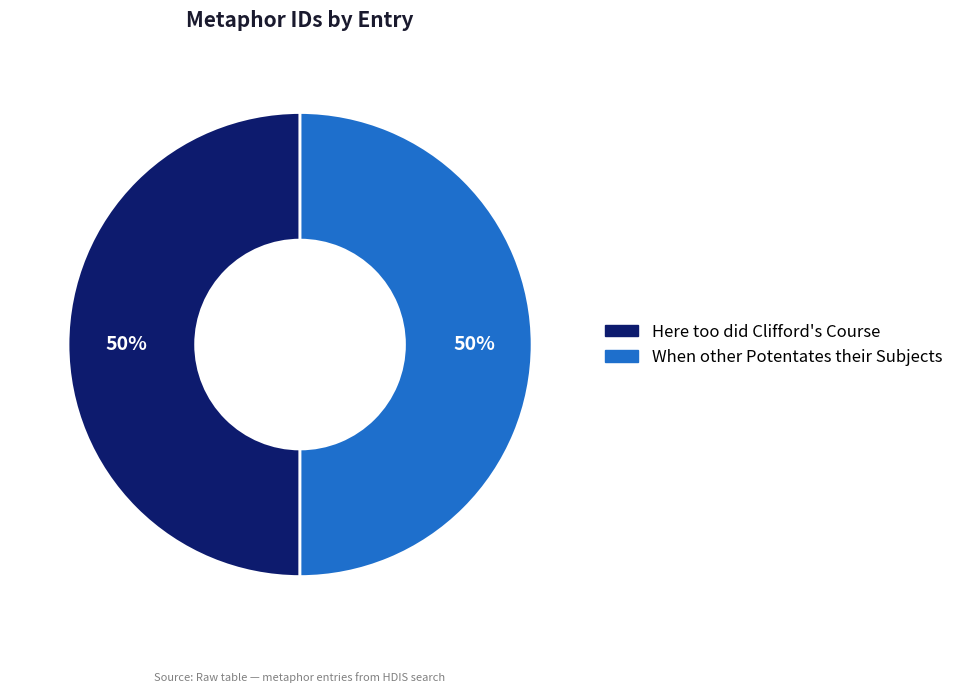

How many slices are in this pie chart?

2